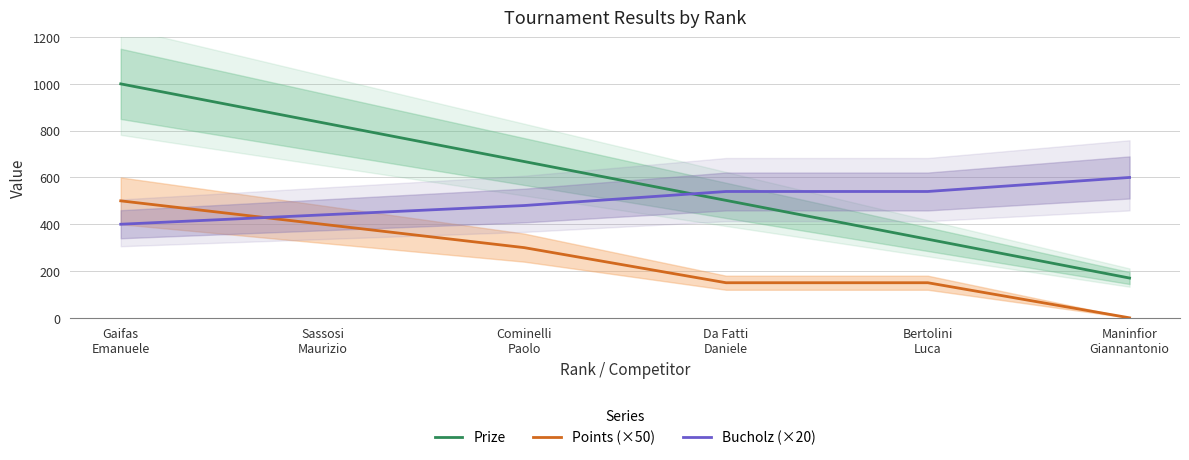

How many distinct data groups are displayed?

3